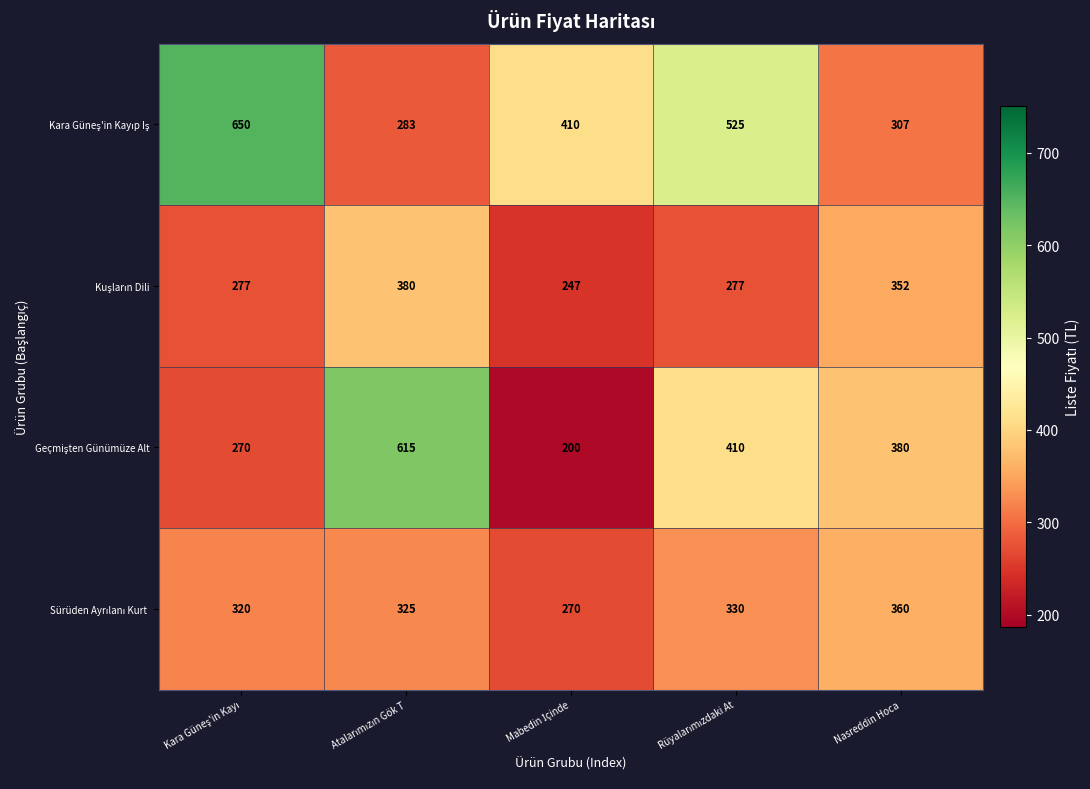

What is the greatest value displayed?

650